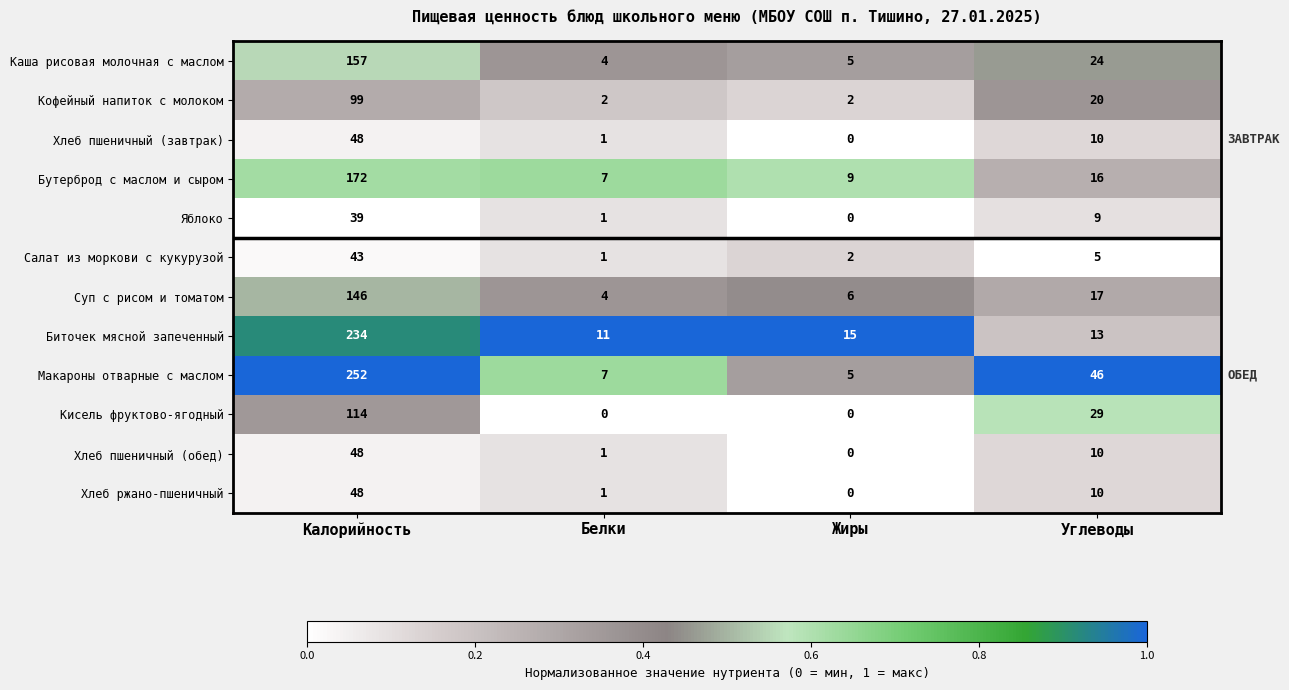

Is it true that Салат из моркови с кукурузой equals 2 at Белки?

False